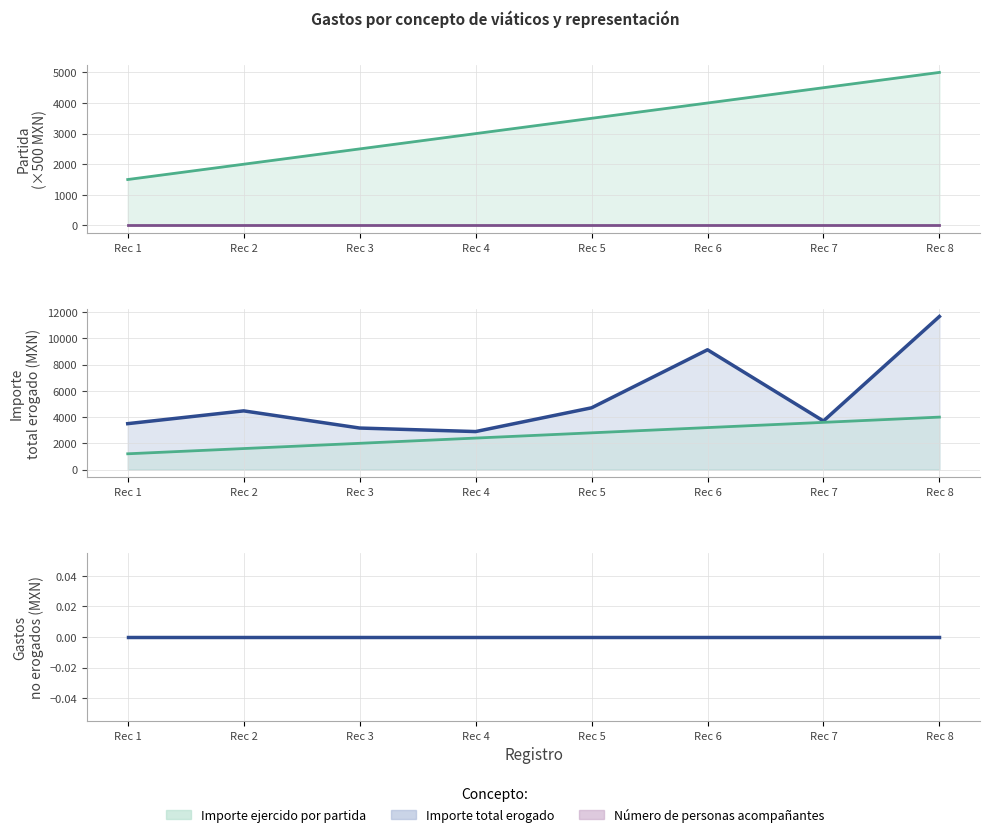

Reading left to right, transcribe all the data shown in this chart.

Importe ejercido por partida: Rec 1=1500.0	Rec 2=2000.0	Rec 3=2500.0	Rec 4=3000.0	Rec 5=3500.0	Rec 6=4000.0	Rec 7=4500.0	Rec 8=5000.0
Número de personas acompañantes: Rec 1=0.0	Rec 2=0.0	Rec 3=0.0	Rec 4=0.0	Rec 5=0.0	Rec 6=0.0	Rec 7=0.0	Rec 8=0.0
Importe total erogado: Rec 1=3500.0	Rec 2=4476.1	Rec 3=3165.2	Rec 4=2896.5	Rec 5=4709.0	Rec 6=9139.0	Rec 7=3703.0	Rec 8=11679.3
Hipervínculo al informe: Rec 1=1200.0	Rec 2=1600.0	Rec 3=2000.0	Rec 4=2400.0	Rec 5=2800.0	Rec 6=3200.0	Rec 7=3600.0	Rec 8=4000.0
Importe total de gastos no erogados: Rec 1=0.0	Rec 2=0.0	Rec 3=0.0	Rec 4=0.0	Rec 5=0.0	Rec 6=0.0	Rec 7=0.0	Rec 8=0.0